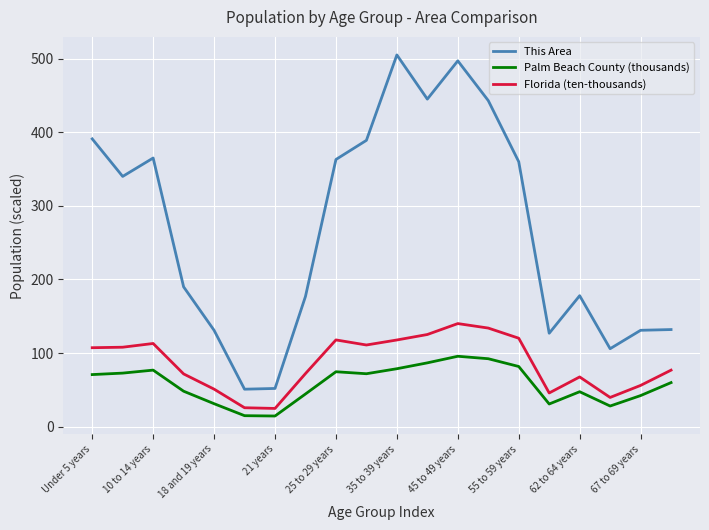

What is the minimum value for This Area?

51.0